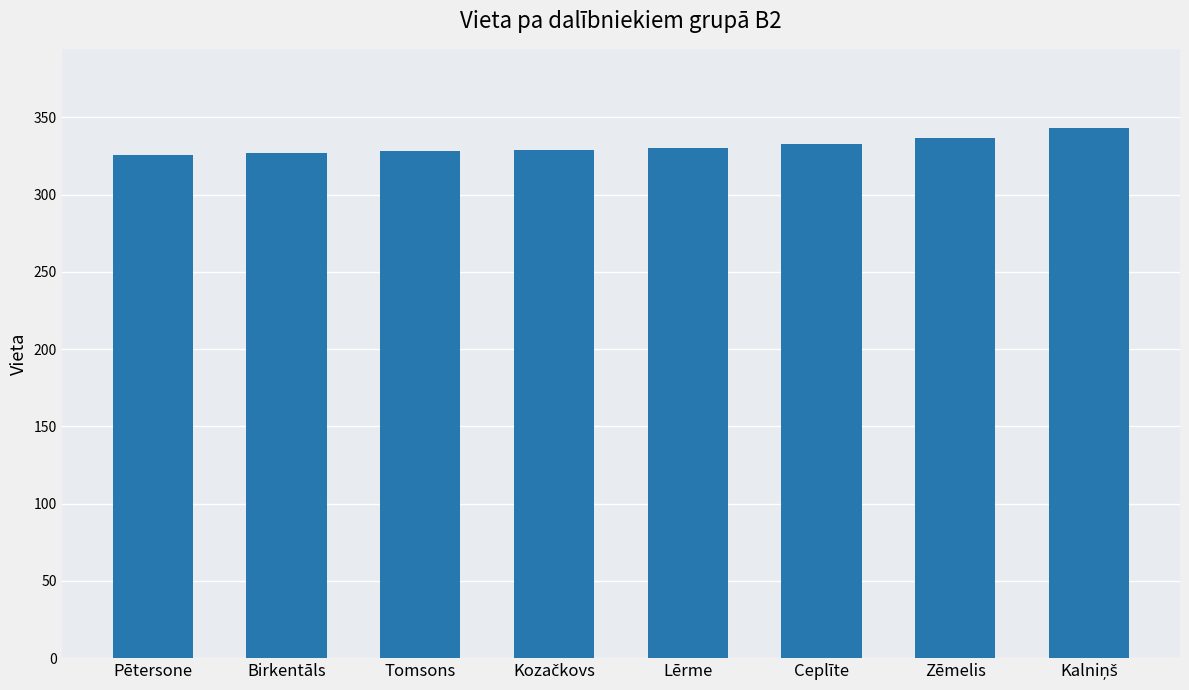

What is the value of the 5th bar from the left?

330